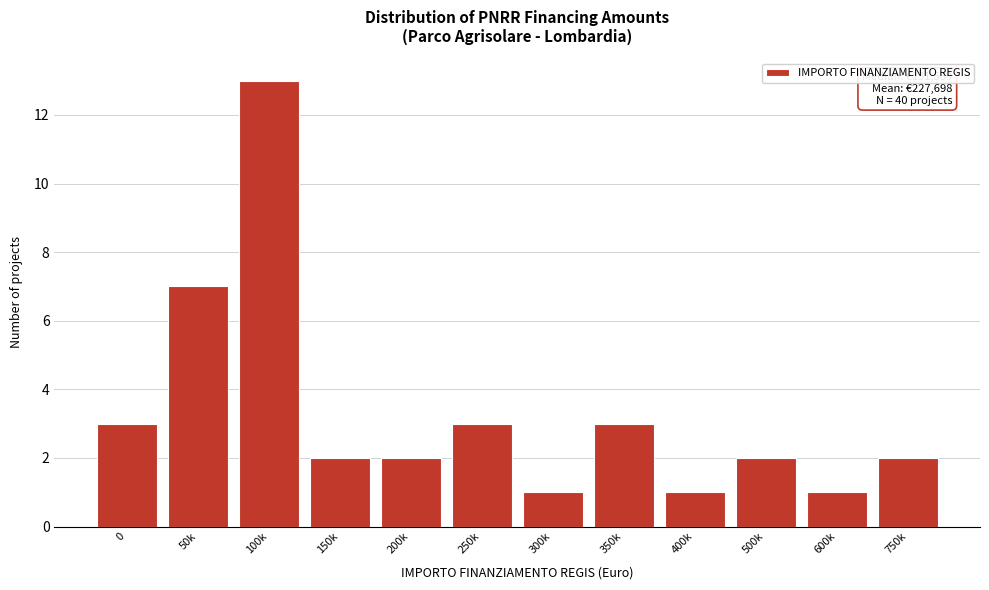

Reading left to right, extract all data points from this chart.

0=3	50k=7	100k=13	150k=2	200k=2	250k=3	300k=1	350k=3	400k=1	500k=2	600k=1	750k=2